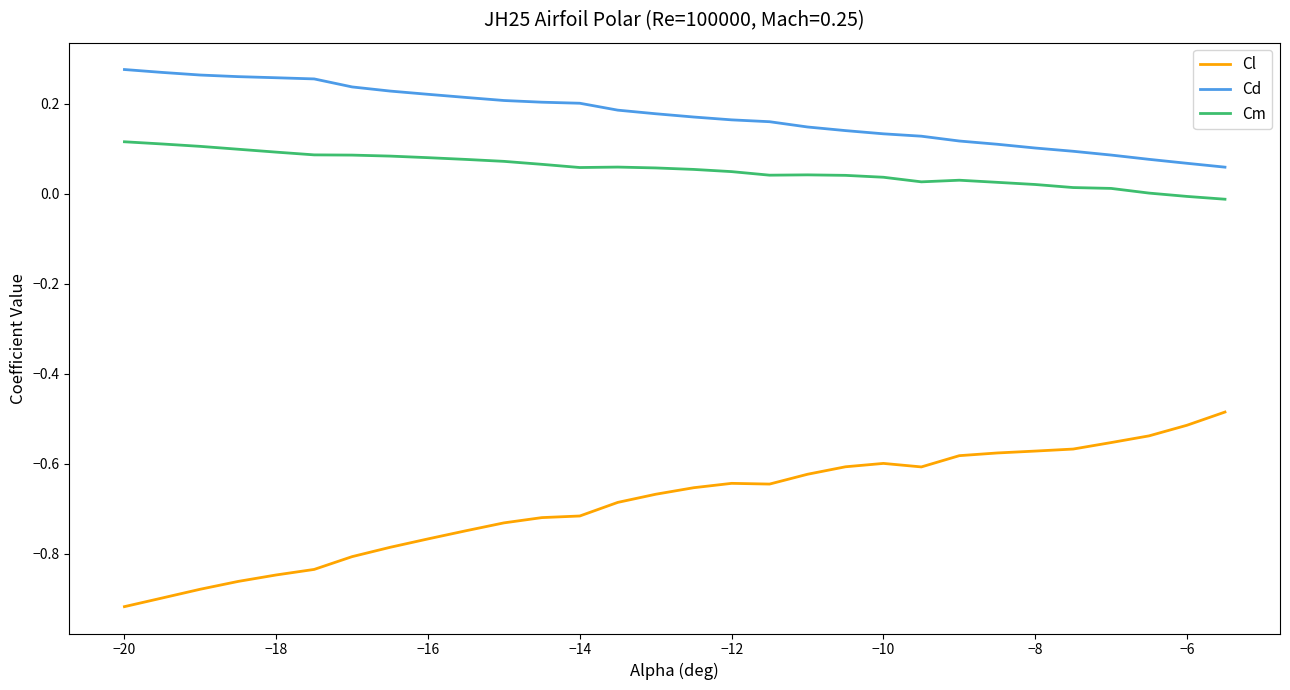

What is the difference between the maximum and minimum values in the Cl series?

0.4